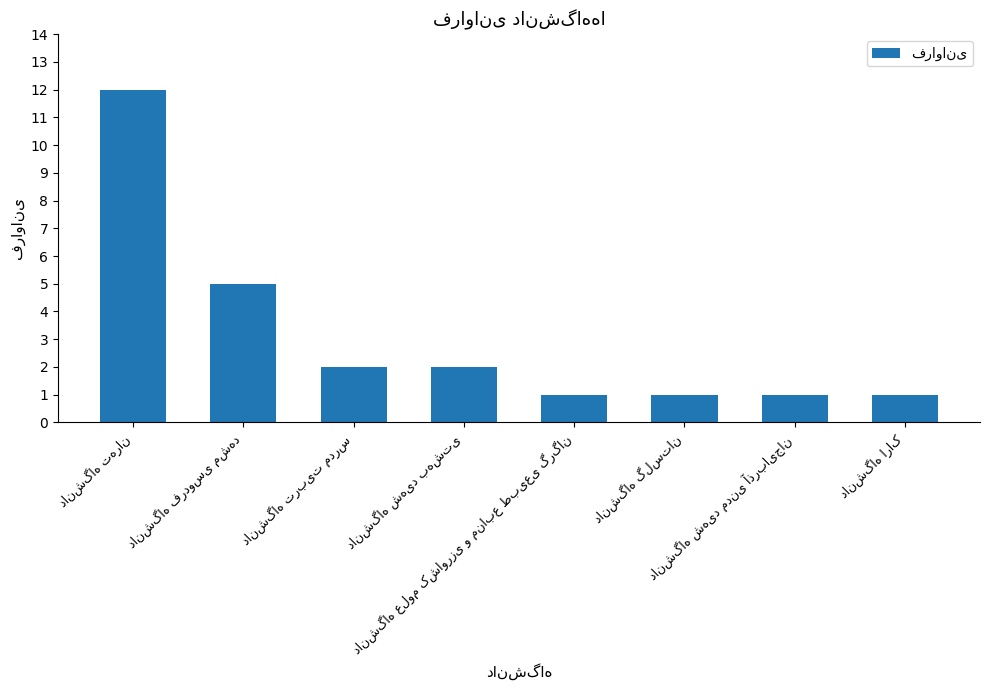

What is the difference between the maximum and minimum values?

11